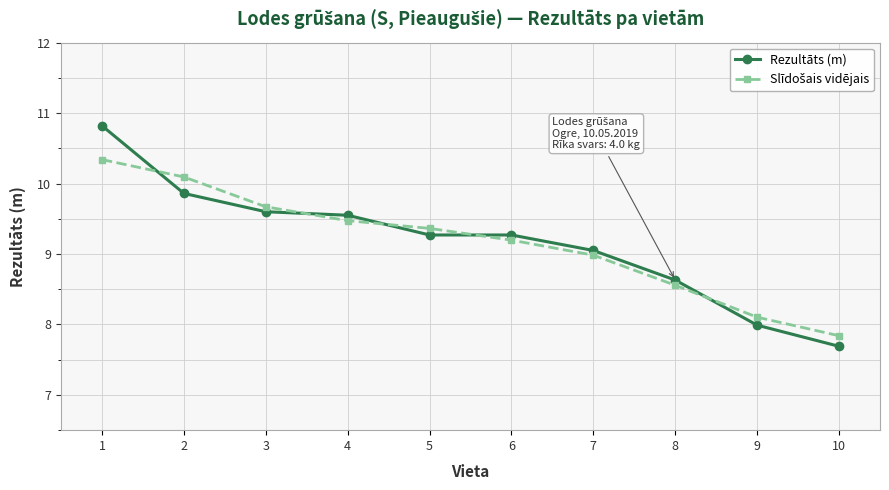

What is the total value across all series at 1?

21.2